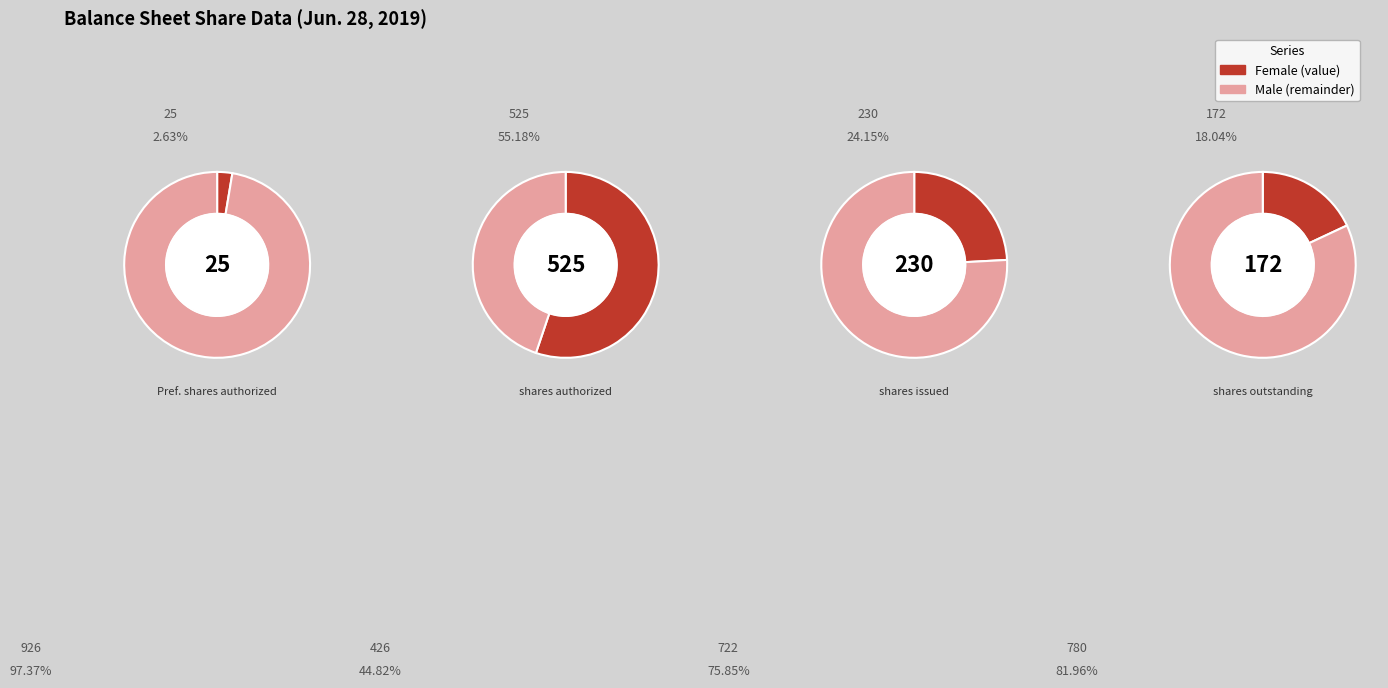

To the nearest percent, what is the combined percentage of Common stock, shares issued and Preferred stock, shares authorized?

27%